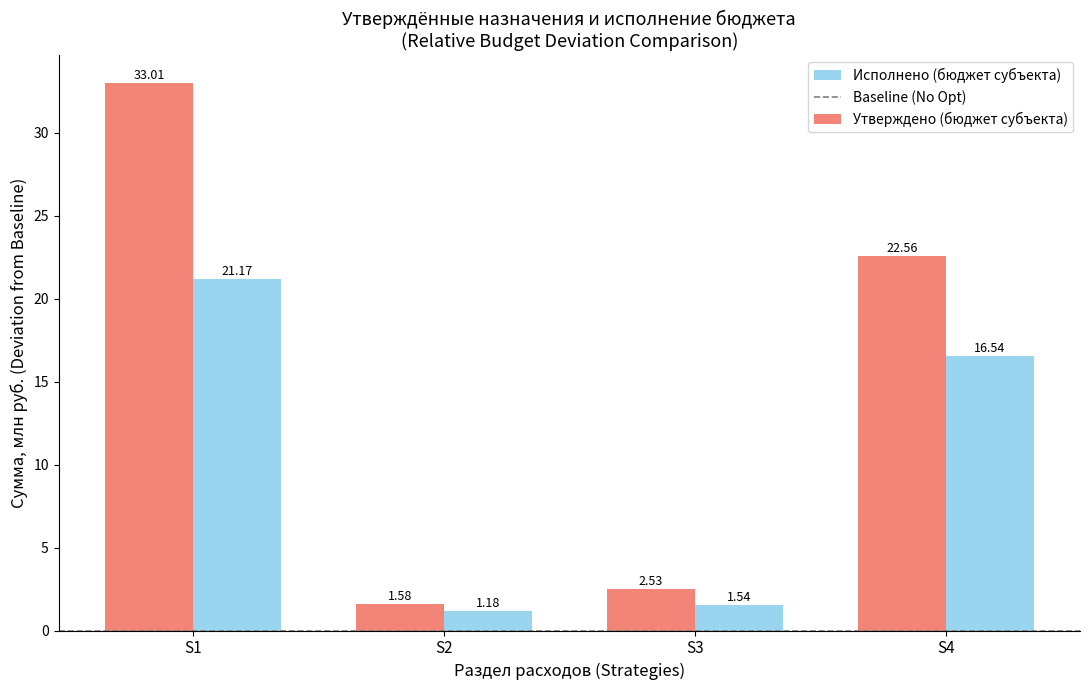

List the series in order of their peak value, lowest first.

Исполнено (бюджет субъекта), Утверждено (бюджет субъекта)